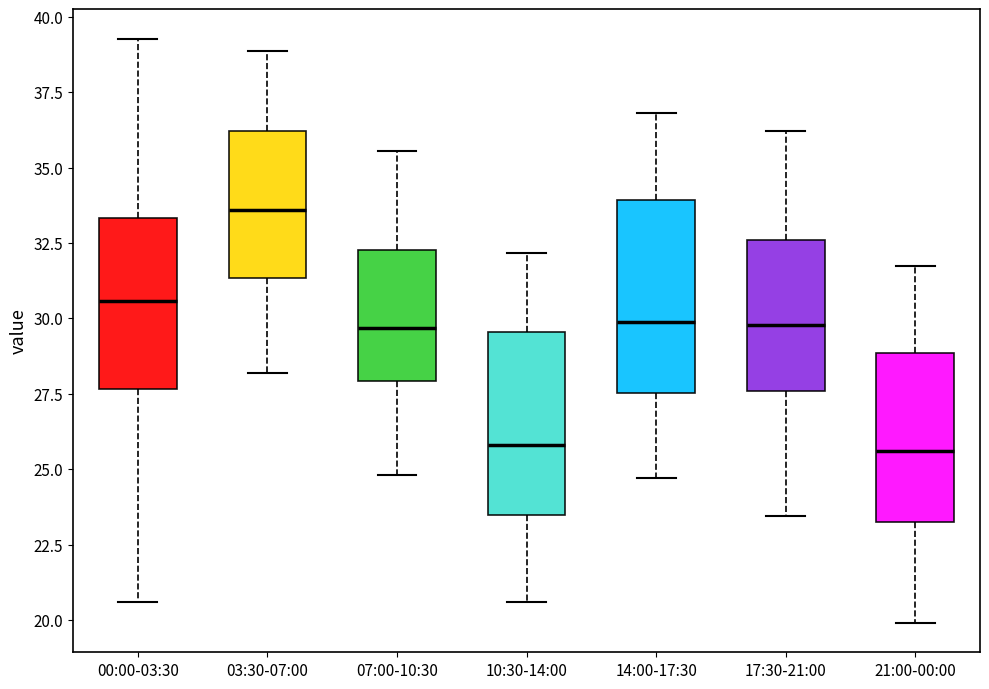

Reading left to right, read every box against the y-axis: the position of its median line, the range the box covers, and the ends of its whiskers. The values are not printed on the chart, so give them approximately, as read against the axis.

00:00-03:30: median 30.5, box 27.5 to 33.5, whiskers 20.5 to 39.5
03:30-07:00: median 33.5, box 31.5 to 36.0, whiskers 28.0 to 39.0
07:00-10:30: median 29.5, box 28.0 to 32.5, whiskers 25.0 to 35.5
10:30-14:00: median 26.0, box 23.5 to 29.5, whiskers 20.5 to 32.0
14:00-17:30: median 30.0, box 27.5 to 34.0, whiskers 24.5 to 37.0
17:30-21:00: median 30.0, box 27.5 to 32.5, whiskers 23.5 to 36.0
21:00-00:00: median 25.5, box 23.5 to 29.0, whiskers 20.0 to 32.0